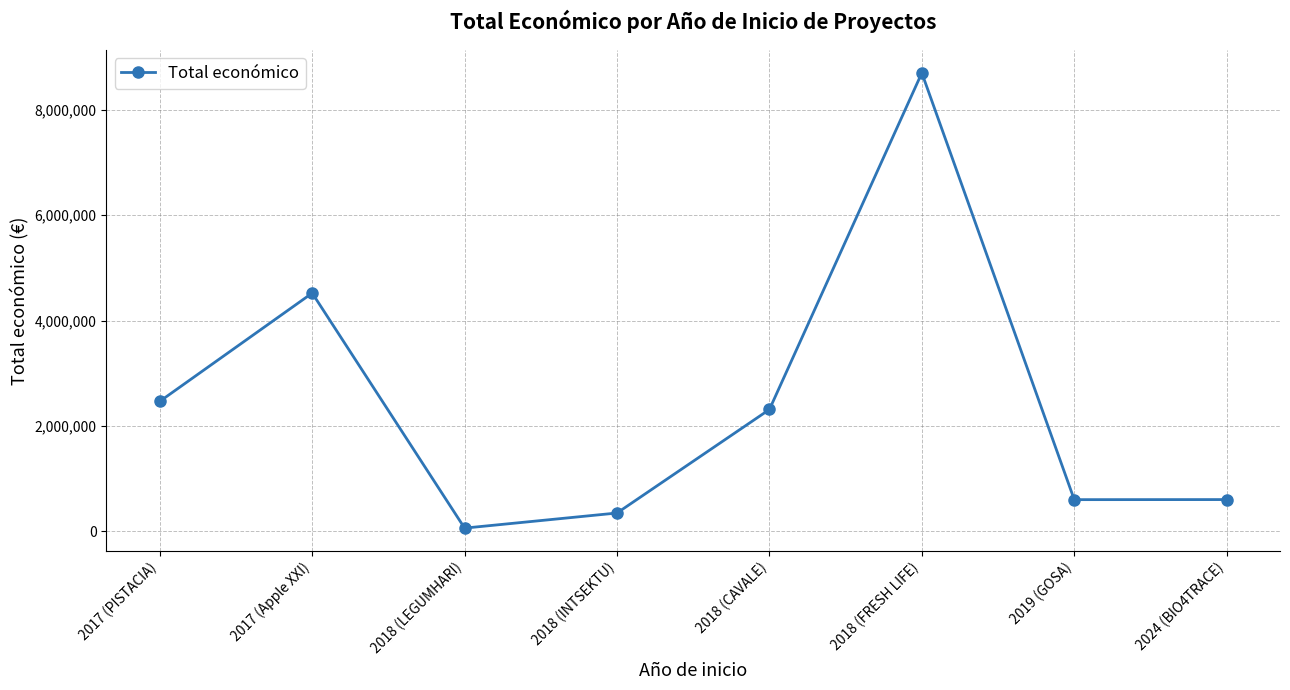

At which category does the chart reach its minimum across all series?

2018 (LEGUMHARI)